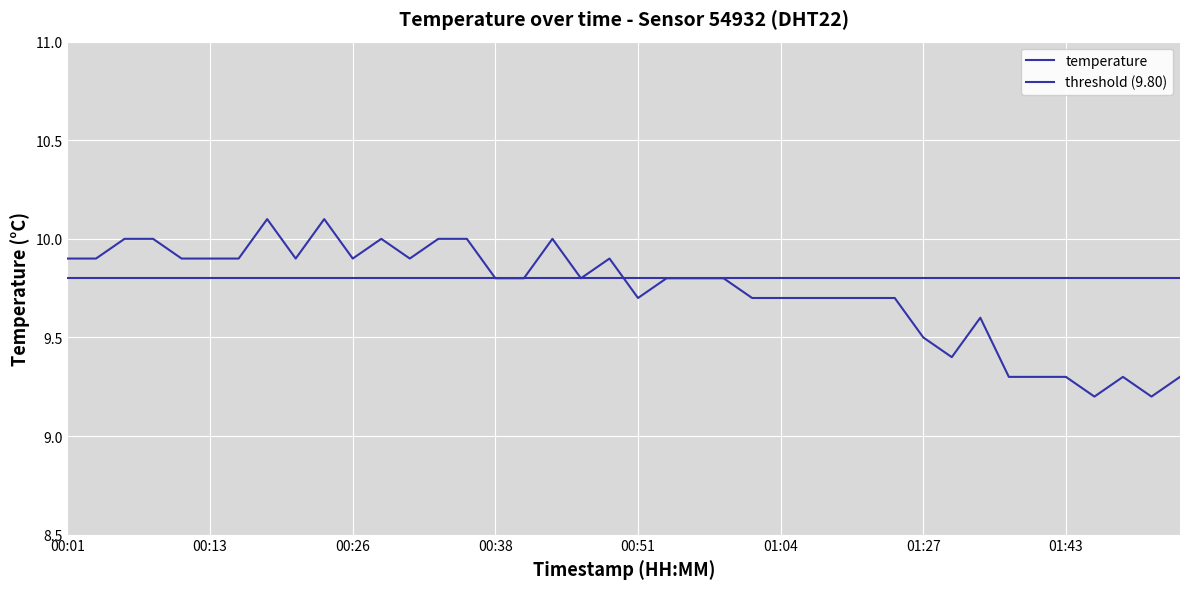

What is the change in value from 00:18 to 01:27?

-0.6